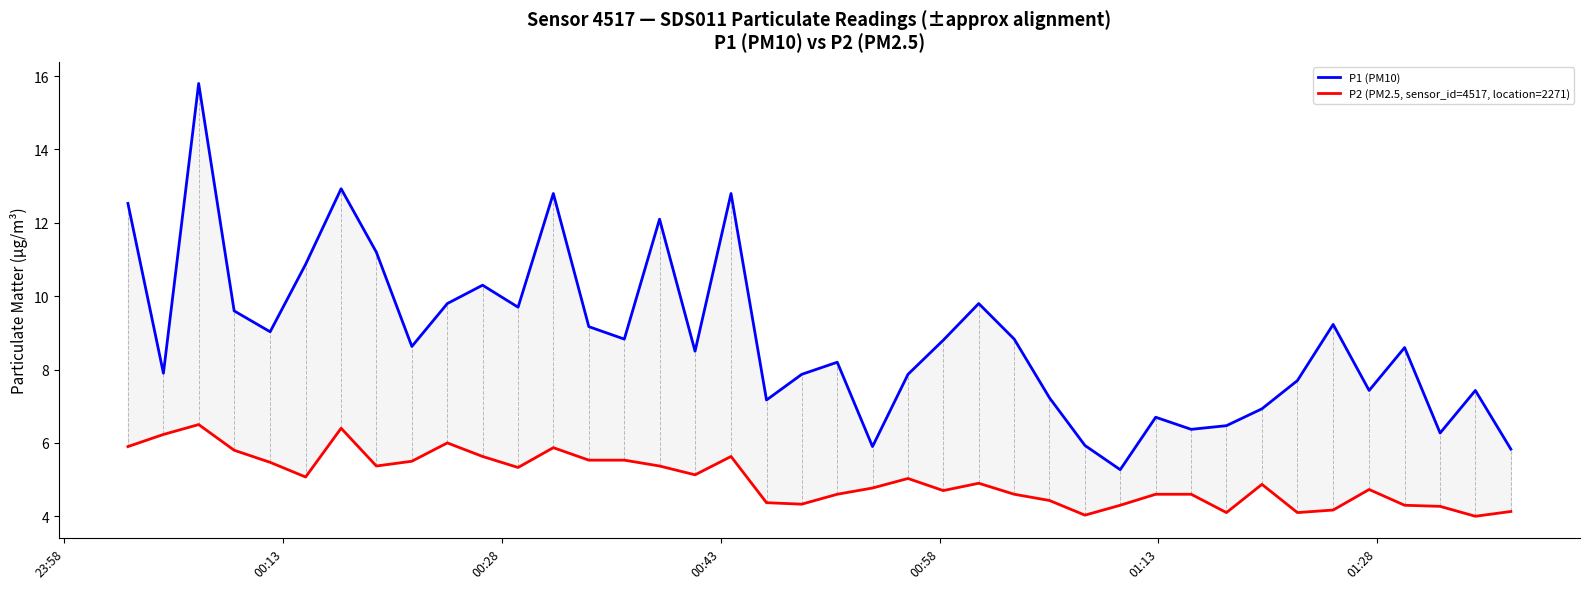

Rank the series by their average value, from highest to lowest.

P1 (PM10), P2 (PM2.5, sensor_id=4517, location=2271)